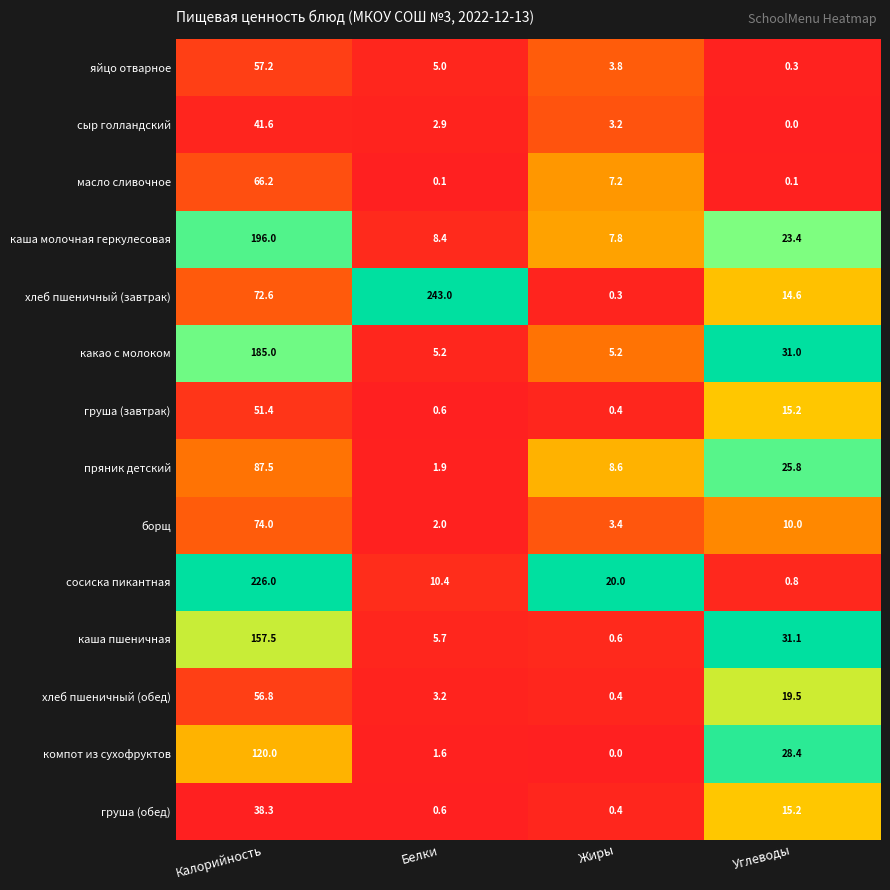

What is the difference between the second highest and second lowest values in the компот из сухофруктов series?

26.8